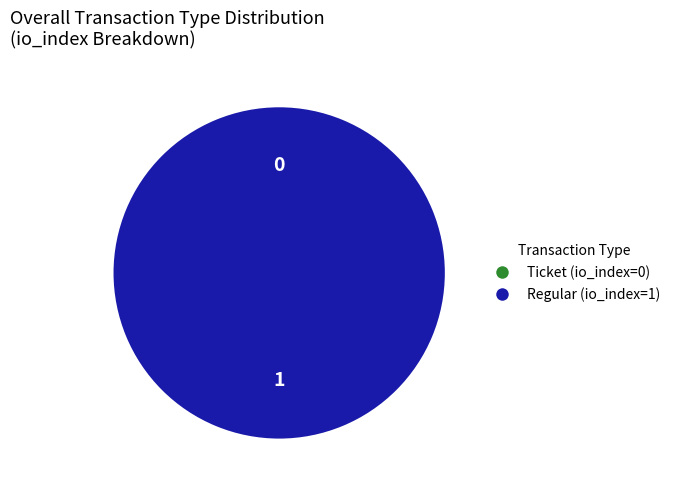

How many slices are in this pie chart?

2